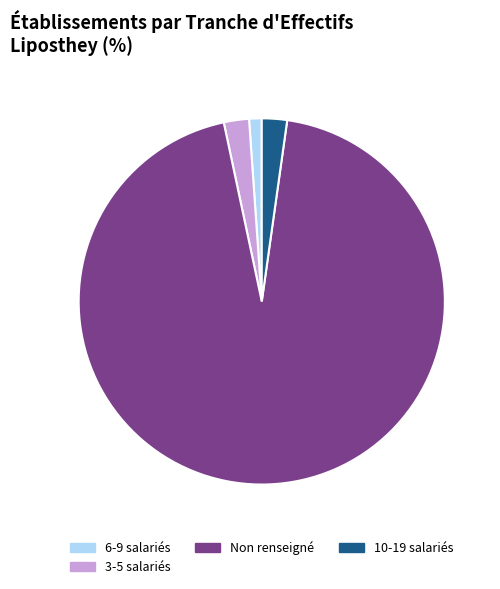

Which slice is the smallest?

6-9 salariés